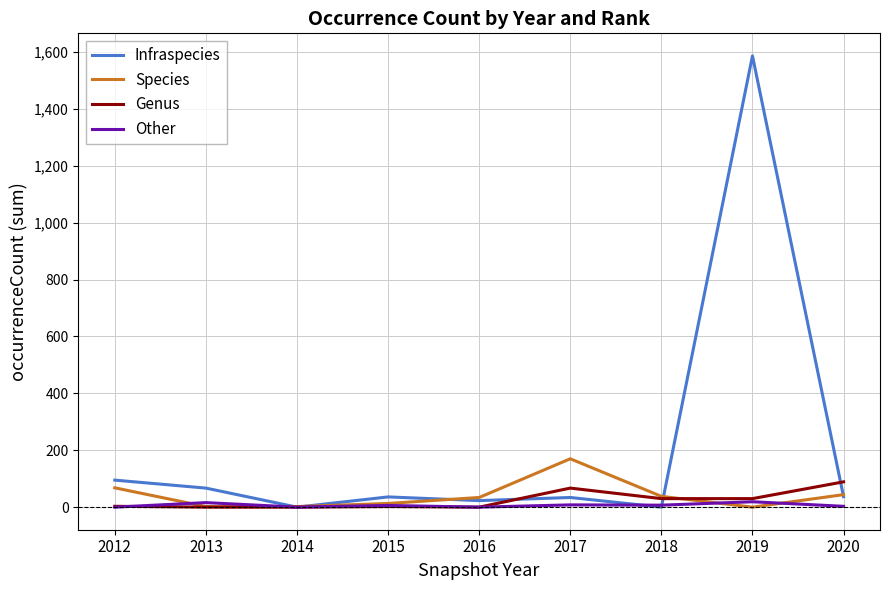

Does the chart have visible grid lines?

Yes